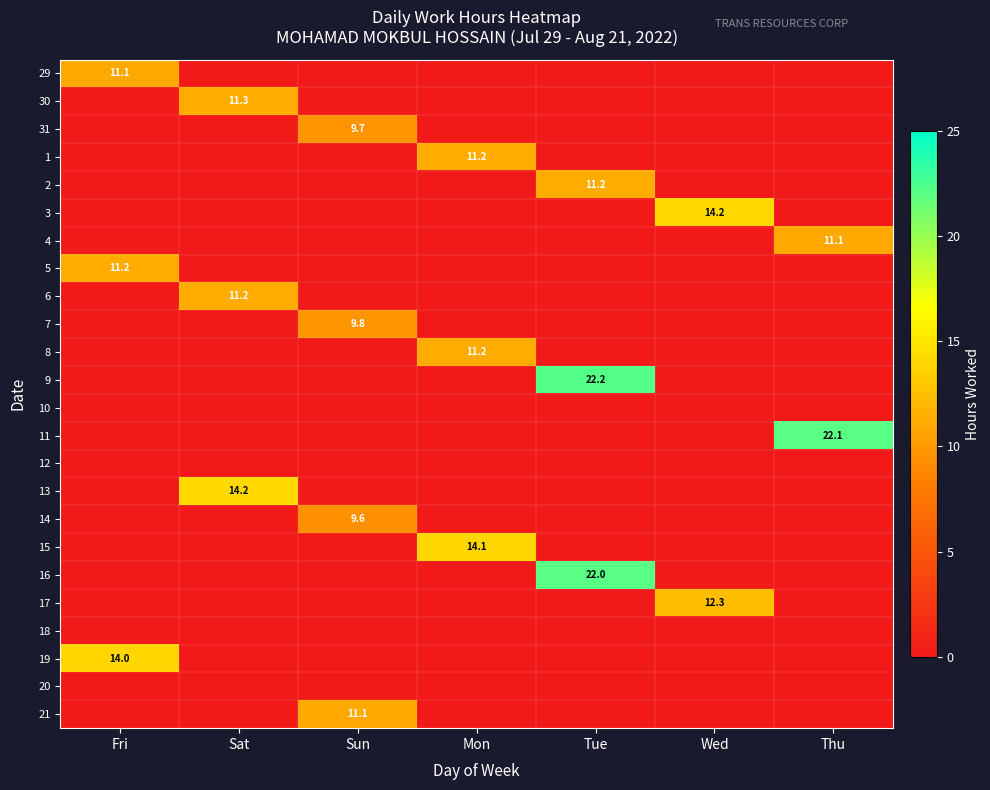

Is it true that 16 equals 22.0 at Tue?

True